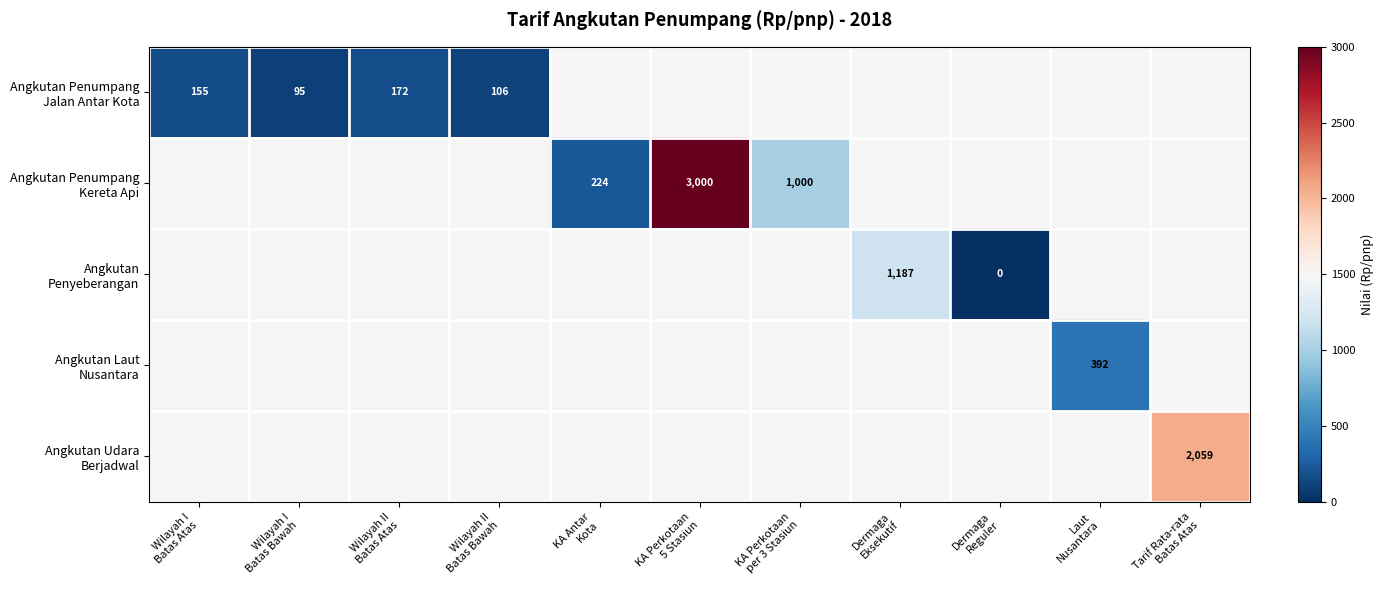

At how many categories does at least one series exceed 975?

4